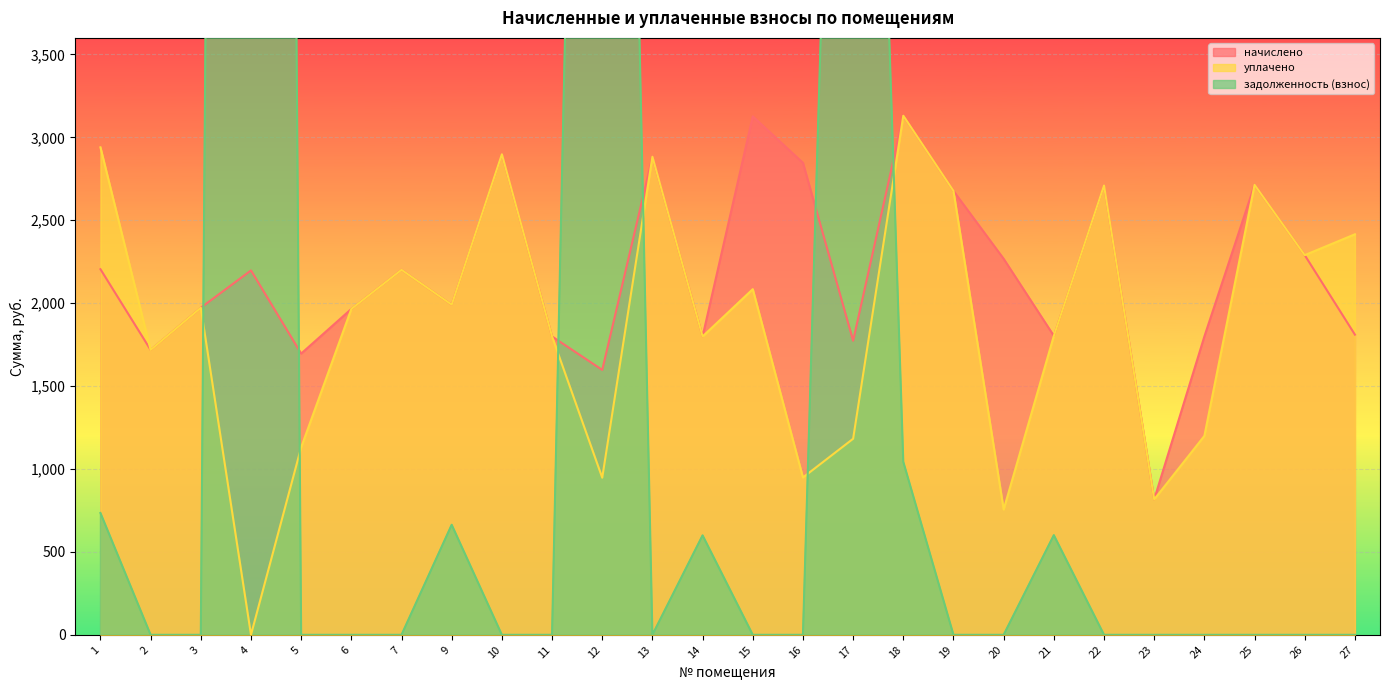

Between which two adjacent categories do уплачено and задолженность (взнос) first intersect?

3 and 4